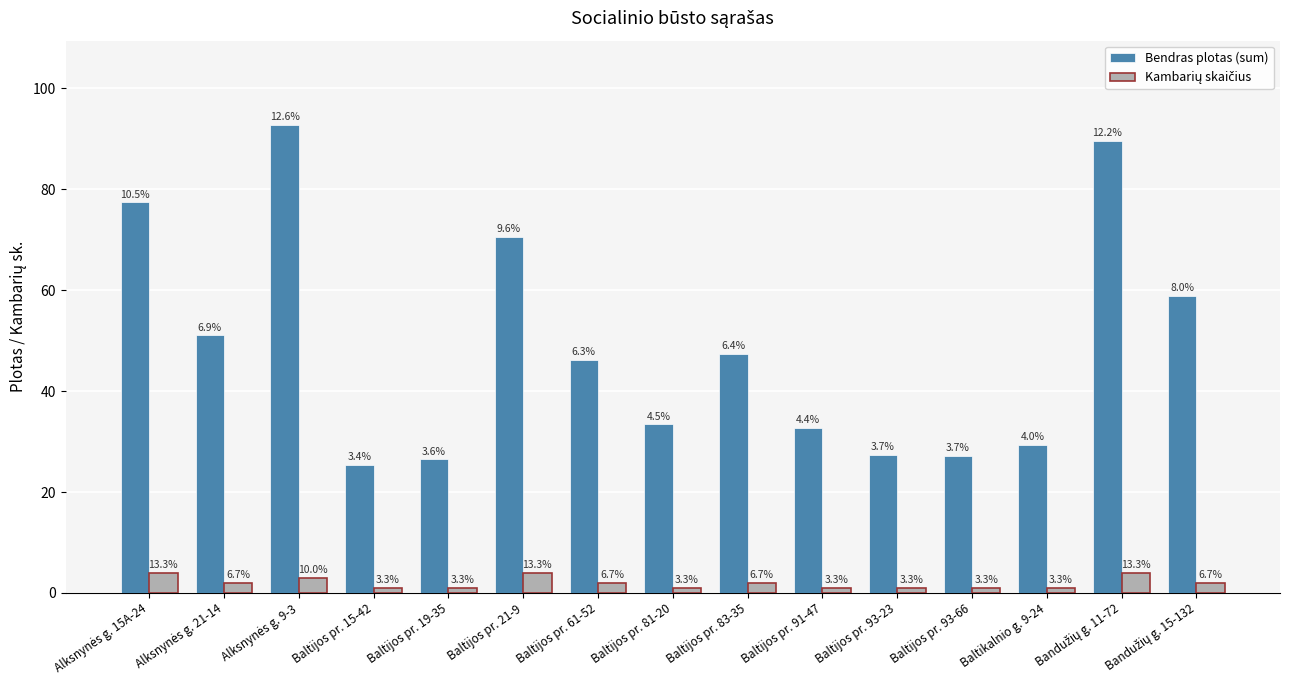

Does the chart contain any negative values?

No